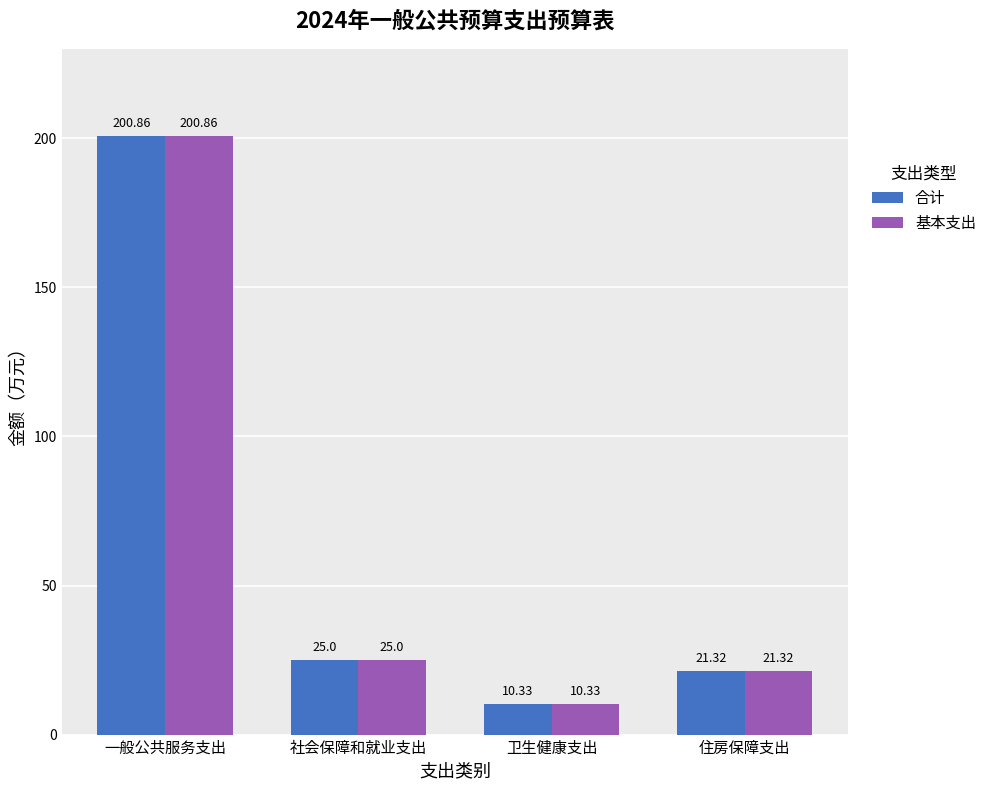

Reading left to right, transcribe all the data shown in this chart.

合计: 一般公共服务支出=200.9	社会保障和就业支出=25.0	卫生健康支出=10.3	住房保障支出=21.3
基本支出: 一般公共服务支出=200.9	社会保障和就业支出=25.0	卫生健康支出=10.3	住房保障支出=21.3